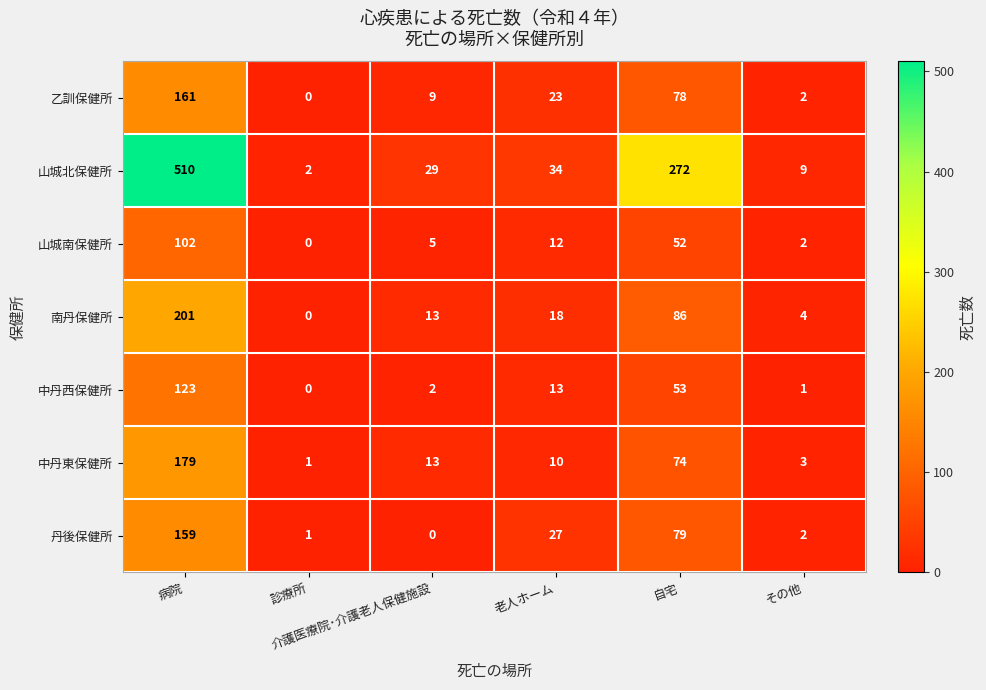

Rank the series by their maximum value, from lowest to highest.

山城南保健所, 中丹西保健所, 丹後保健所, 乙訓保健所, 中丹東保健所, 南丹保健所, 山城北保健所